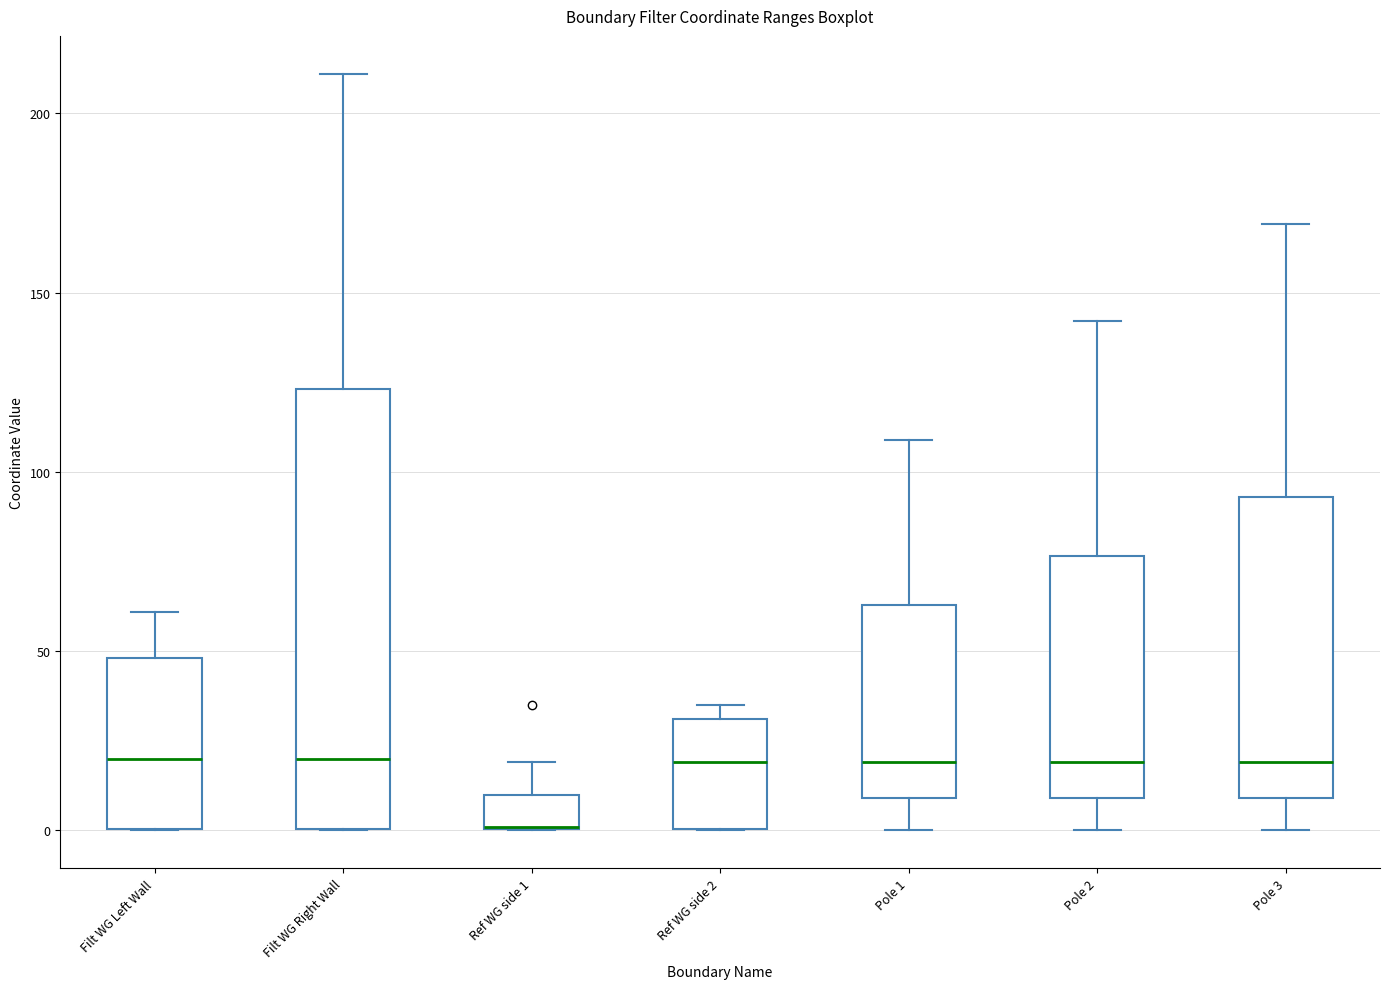

Reading left to right, transcribe this box plot: for each box, give where its median line is, the range the box spans, and where its two whiskers end, as read against the y-axis. The values are not printed on the chart, so give them approximately, as read against the axis.

Filt WG Left Wall: median 20, box 0 to 50, whiskers 0 to 60
Filt WG Right Wall: median 20, box 0 to 125, whiskers 0 to 210
Ref WG side 1: median 0 (drawn on the box's lower edge), box 0 to 10, whiskers 0 to 20
Ref WG side 2: median 20, box 0 to 30, whiskers 0 to 35
Pole 1: median 20, box 10 to 65, whiskers 0 to 110
Pole 2: median 20, box 10 to 75, whiskers 0 to 140
Pole 3: median 20, box 10 to 95, whiskers 0 to 170